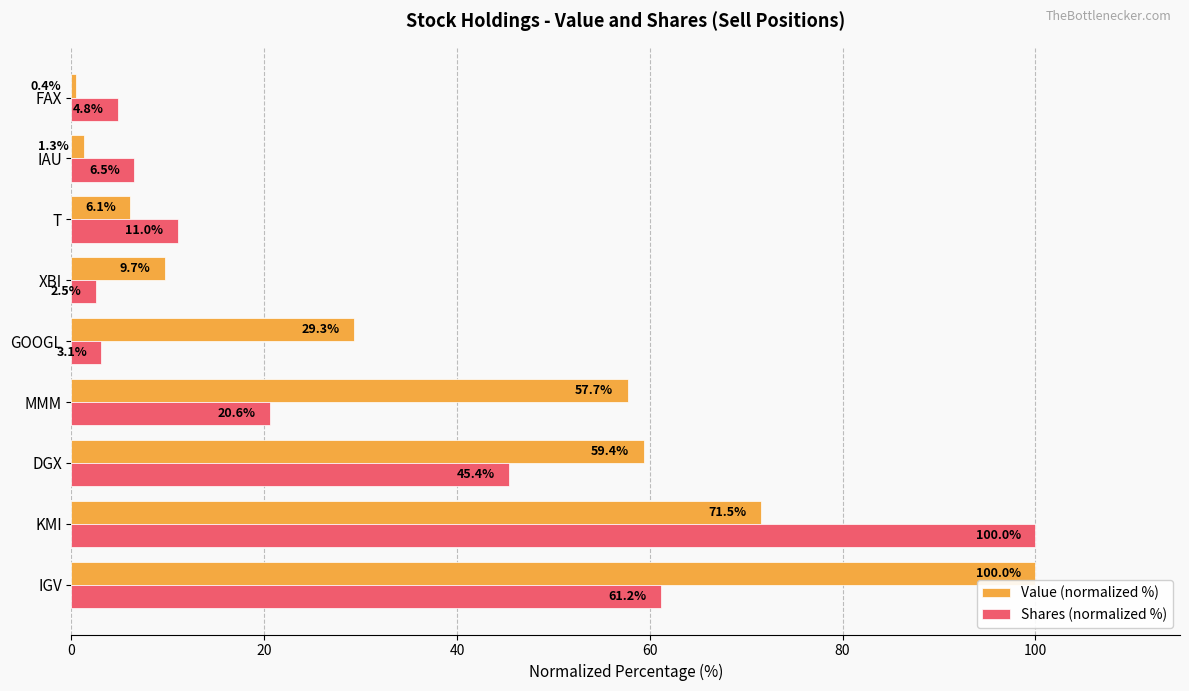

What is the difference between the maximum and second lowest values in the Value (normalized %) series?

98.7